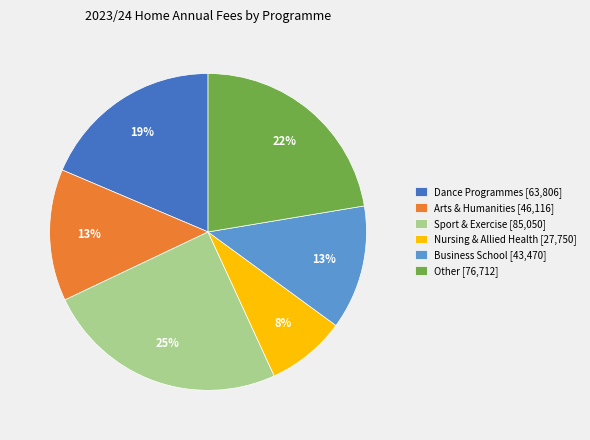

Combined, do Dance Programmes [63,806] and Nursing & Allied Health [27,750] account for over 50%?

No